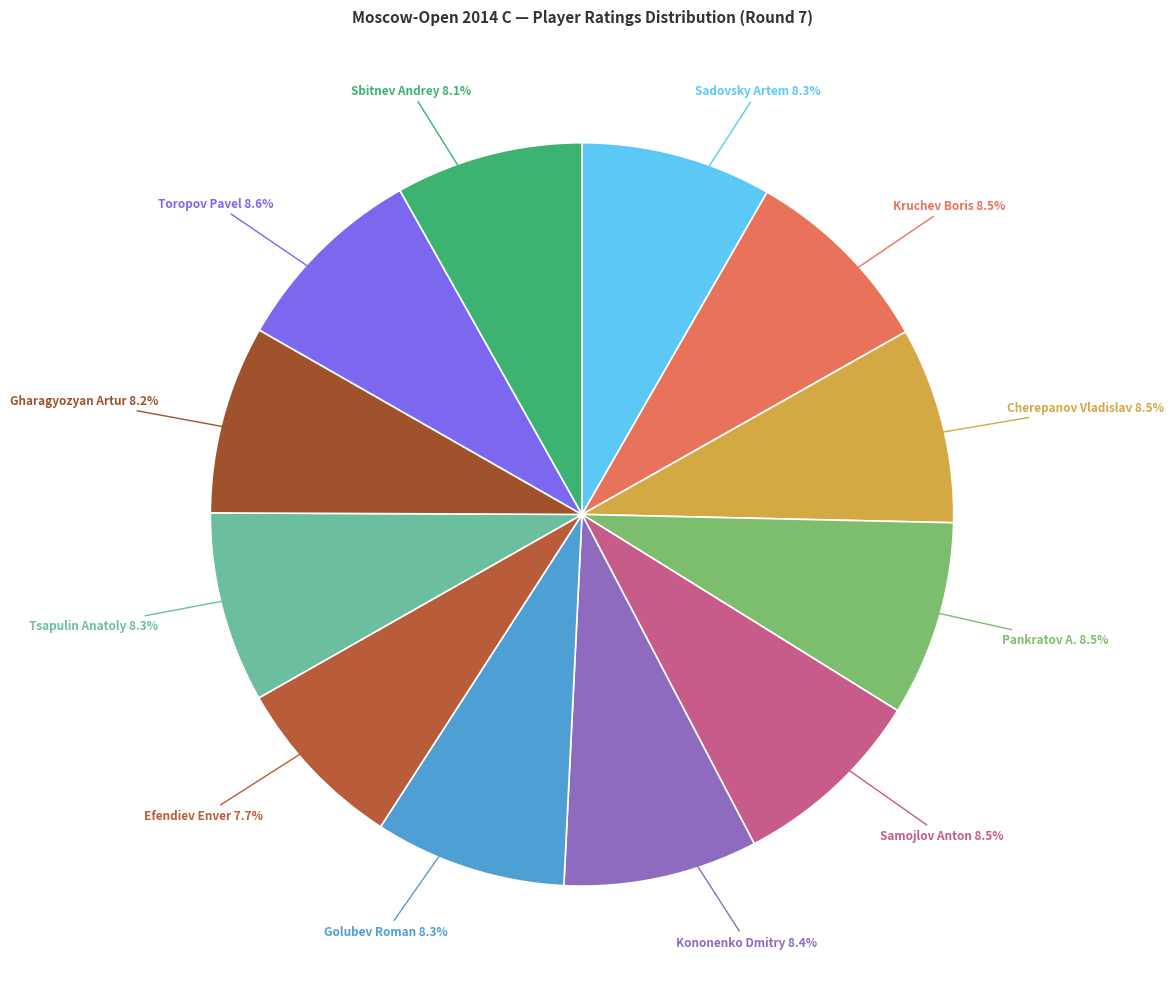

Is there a majority slice in this chart?

No